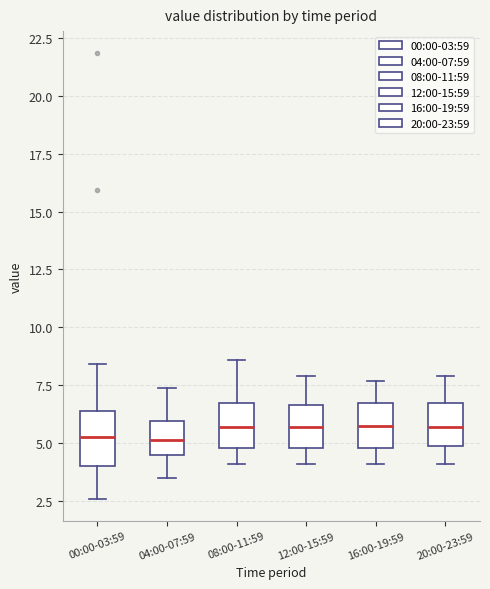

Where does the lower whisker of the box for 04:00-07:59 end on the y-axis? The values are not printed on the chart, so give them approximately, as read against the axis.

3.5